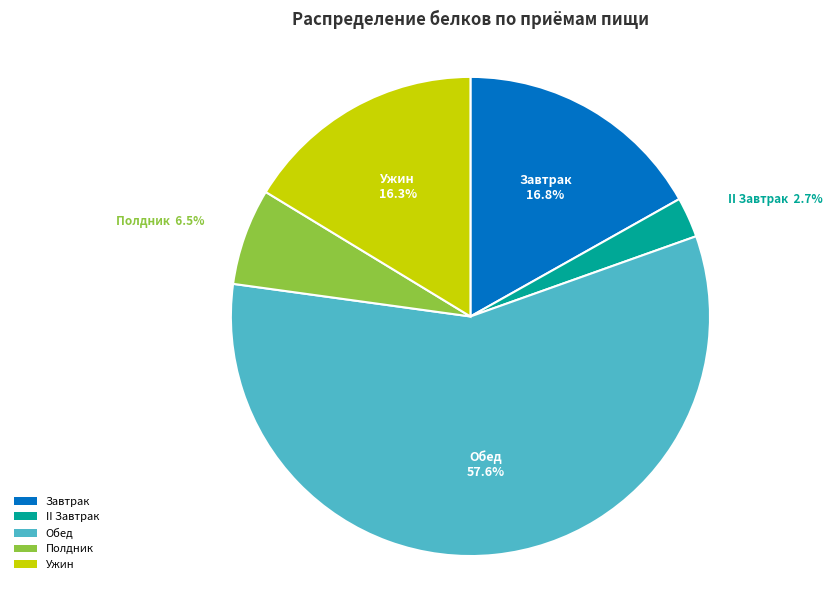

Which category has the biggest portion of the pie?

Обед